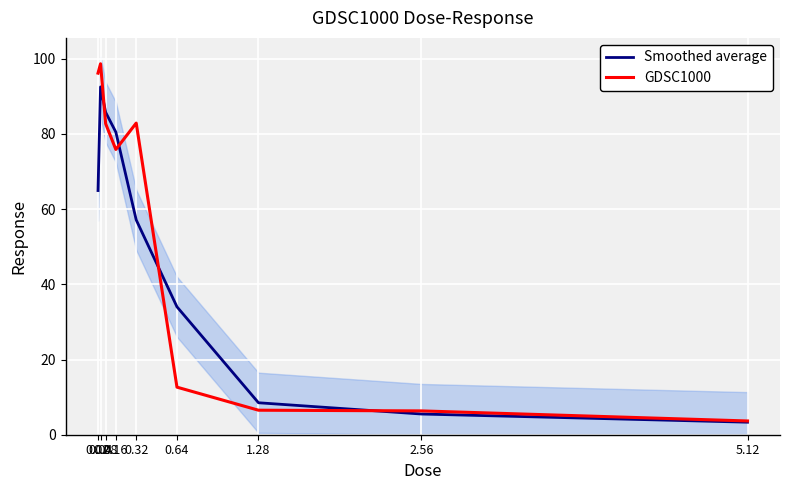

How many lines are shown in the chart?

2